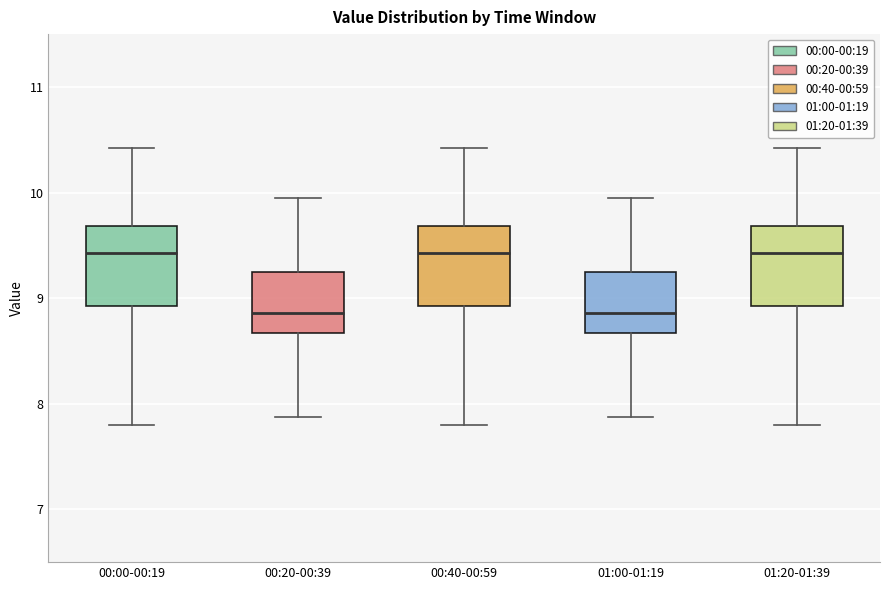

Where does the upper whisker of the box for 00:00-00:19 end on the y-axis? The values are not printed on the chart, so give them approximately, as read against the axis.

10.4